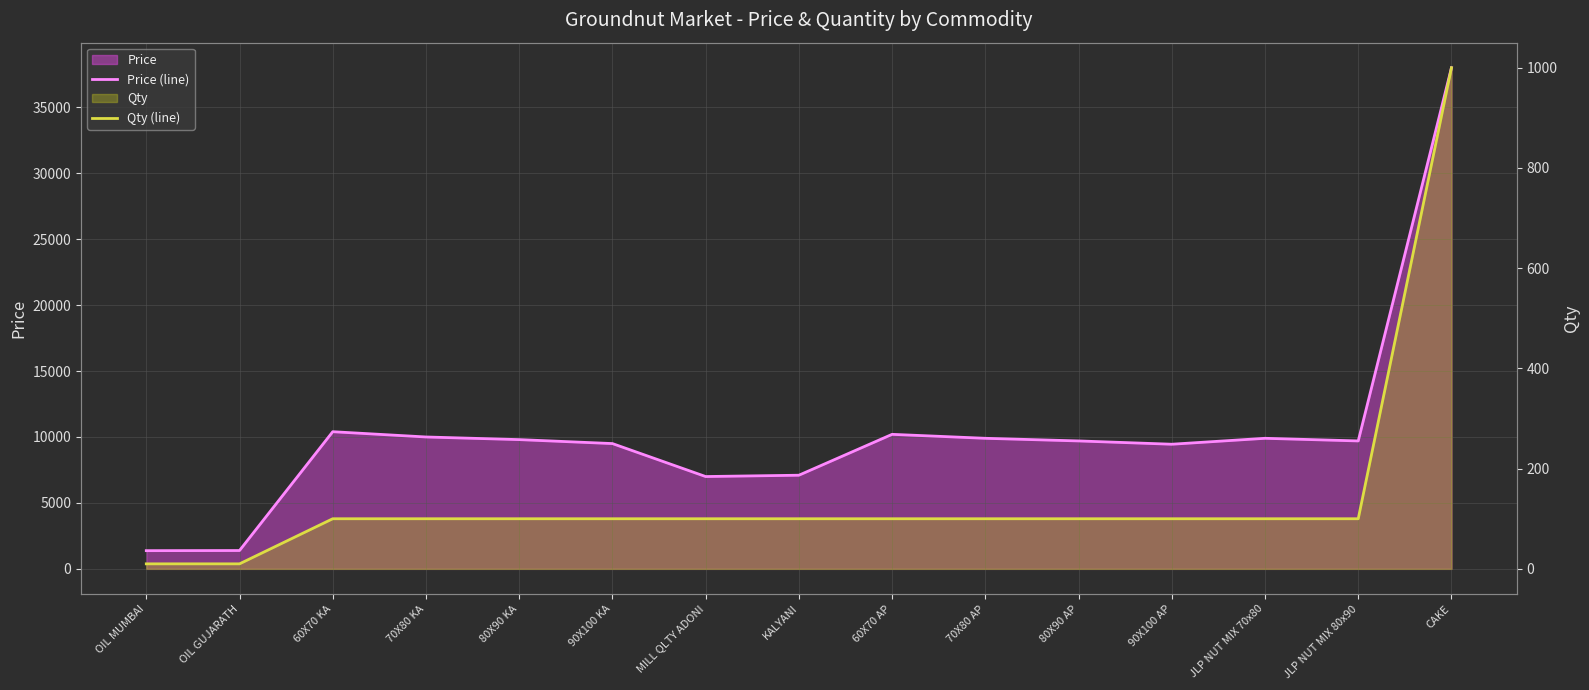

At KALYANI, list the series in order from smallest to largest.

Qty (line), Price (line)